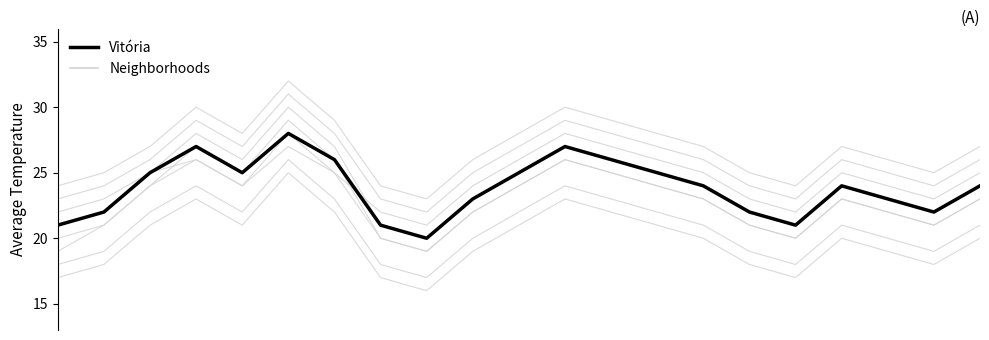

List the labels in order of Vitória value, largest first.

5, 3, 11, 6, 12, 2, 4, 10, 13, 14, 17, 20, 9, 18, 1, 15, 19, 0, 7, 16, 8